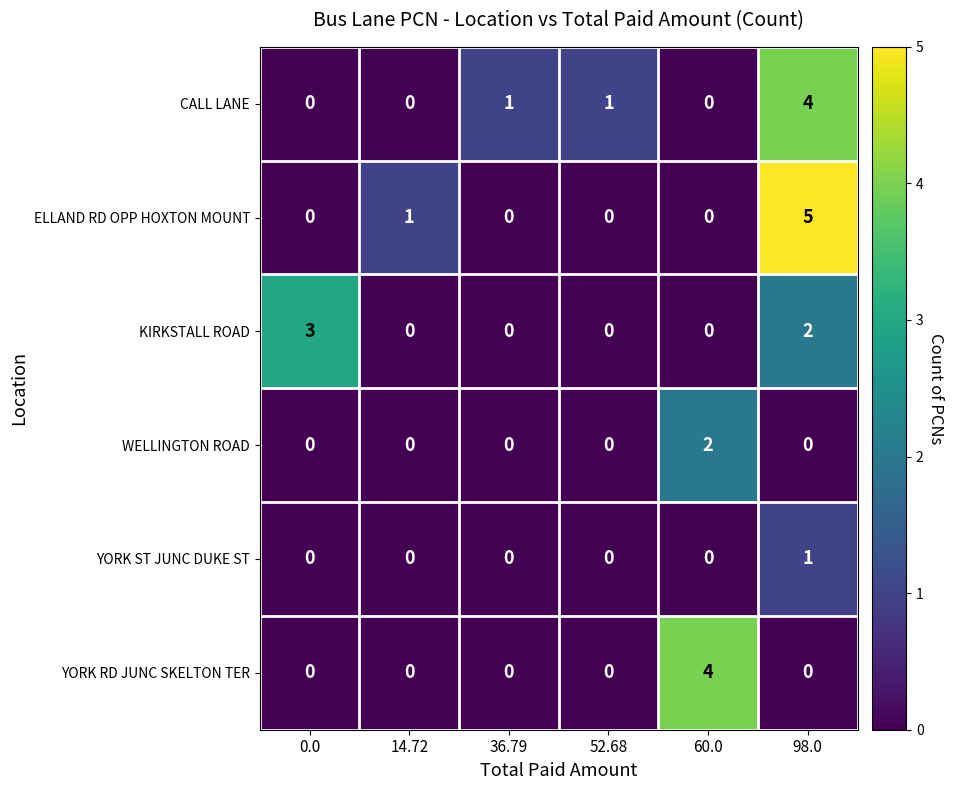

What is the greatest value displayed?

5